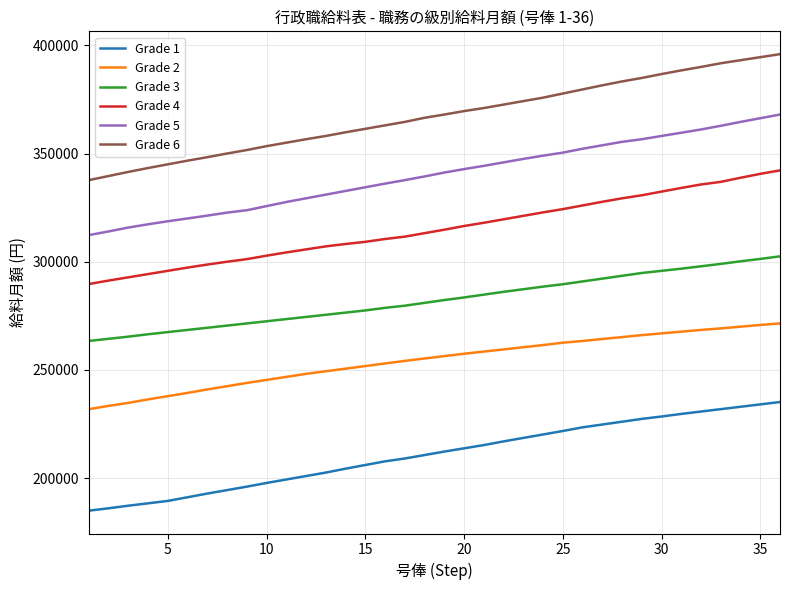

True or false: Grade 4 and Grade 3 cross at least once.

False